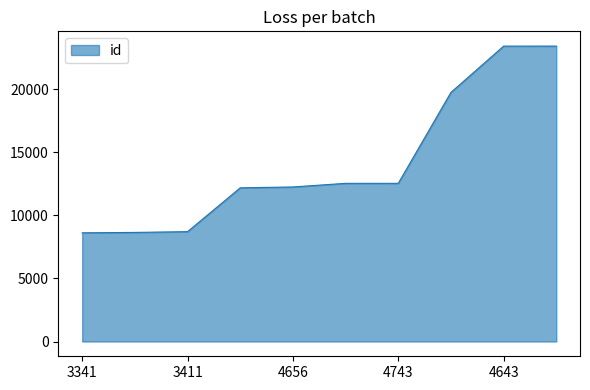

What is the minimum value shown in the chart?

8612